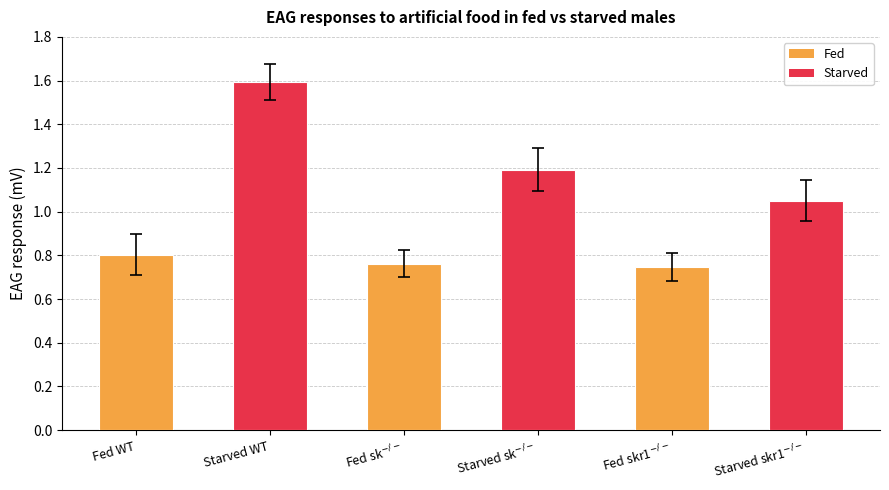

What is the label of the 6th bar from the right?

Fed WT